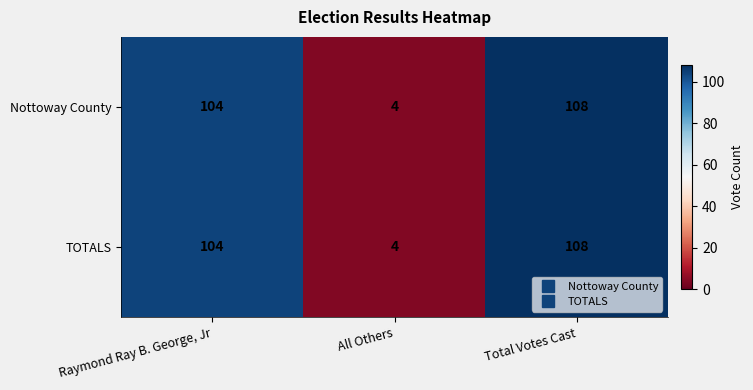

At which category is the sum across all series the highest?

Total Votes Cast